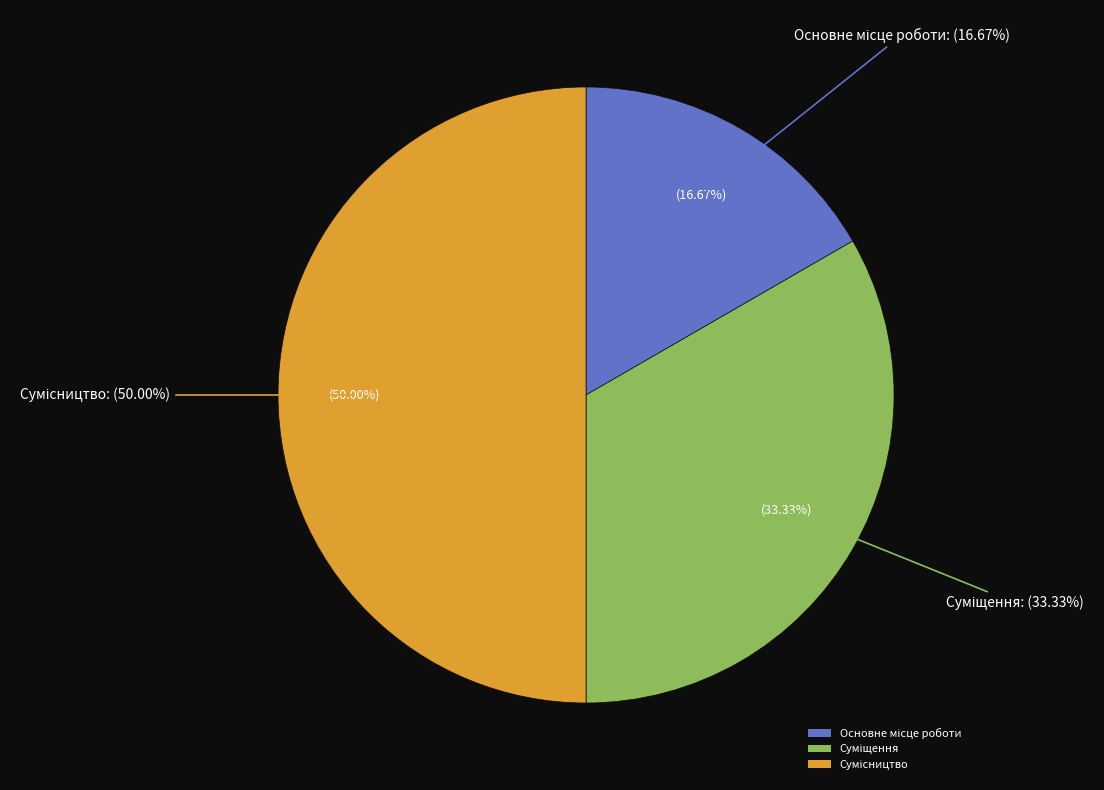

Which category has the smallest portion of the pie?

Основне місце роботи